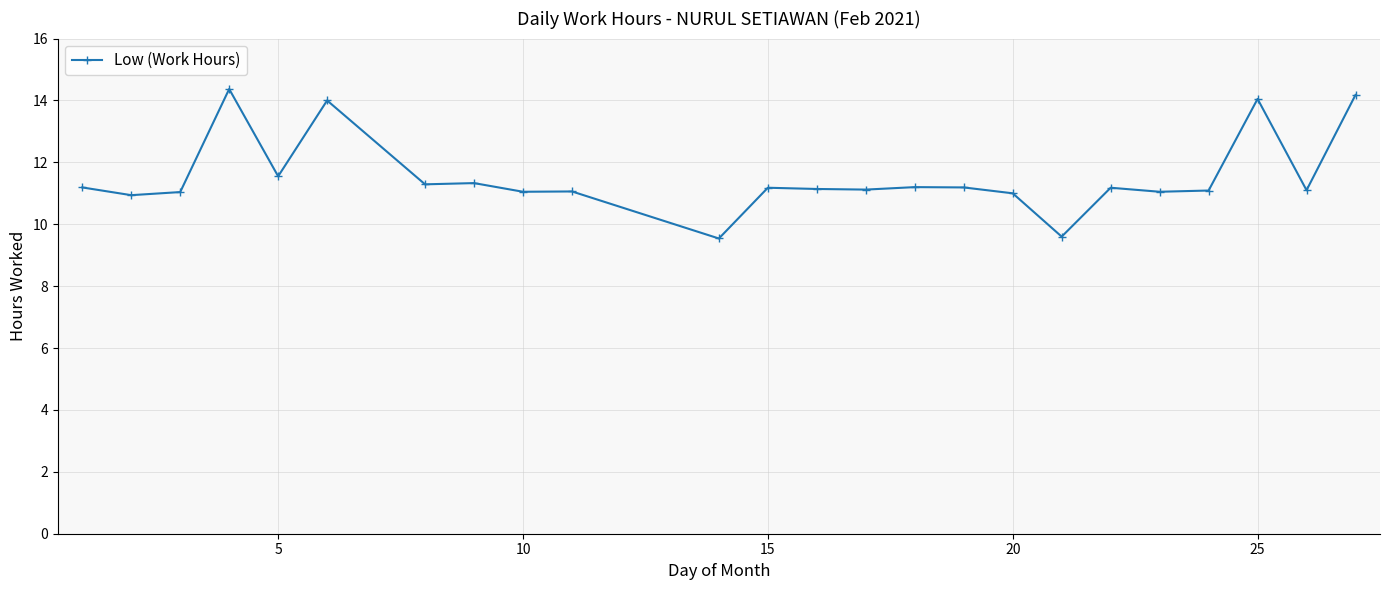

What is the value of the 6th point from the left?

14.0